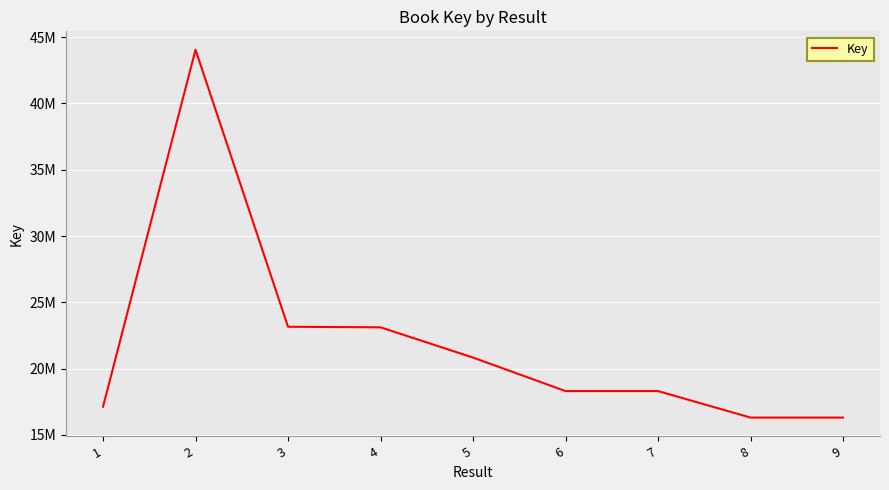

What is the ratio of the value at 1 to the value at 8?

1.1